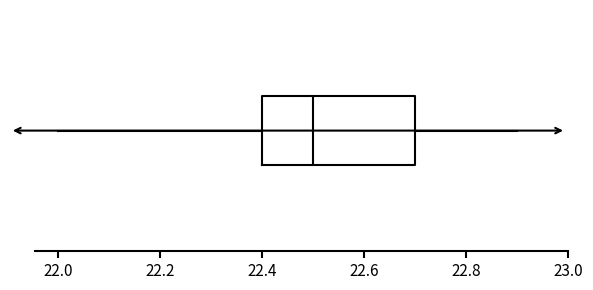

Transcribe this box plot: give where the median line is, the range the box spans, and where the two whiskers end, as read against the x-axis. The values are not printed on the chart, so give them approximately, as read against the axis.

median 22.5, box 22.4 to 22.7, whiskers 22.0 to 22.9